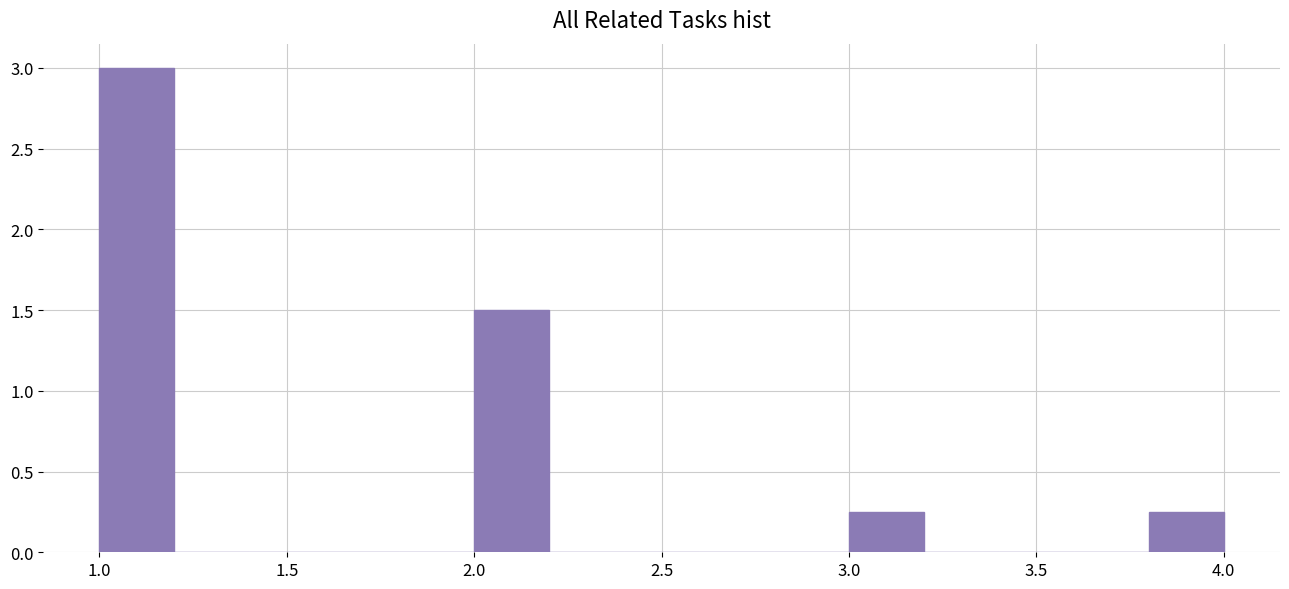

Reading left to right, transcribe this chart: for each bar, give the range it covers on the x-axis and its height. The values are not printed on the chart, so give them approximately, as read against the axis.

1.0 to 1.2: 3.00
1.2 to 1.4: 0
1.4 to 1.6: 0
1.6 to 1.8: 0
1.8 to 2.0: 0
2.0 to 2.2: 1.50
2.2 to 2.4: 0
2.4 to 2.6: 0
2.6 to 2.8: 0
2.8 to 3.0: 0
3.0 to 3.2: 0.25
3.2 to 3.4: 0
3.4 to 3.6: 0
3.6 to 3.8: 0
3.8 to 4.0: 0.25